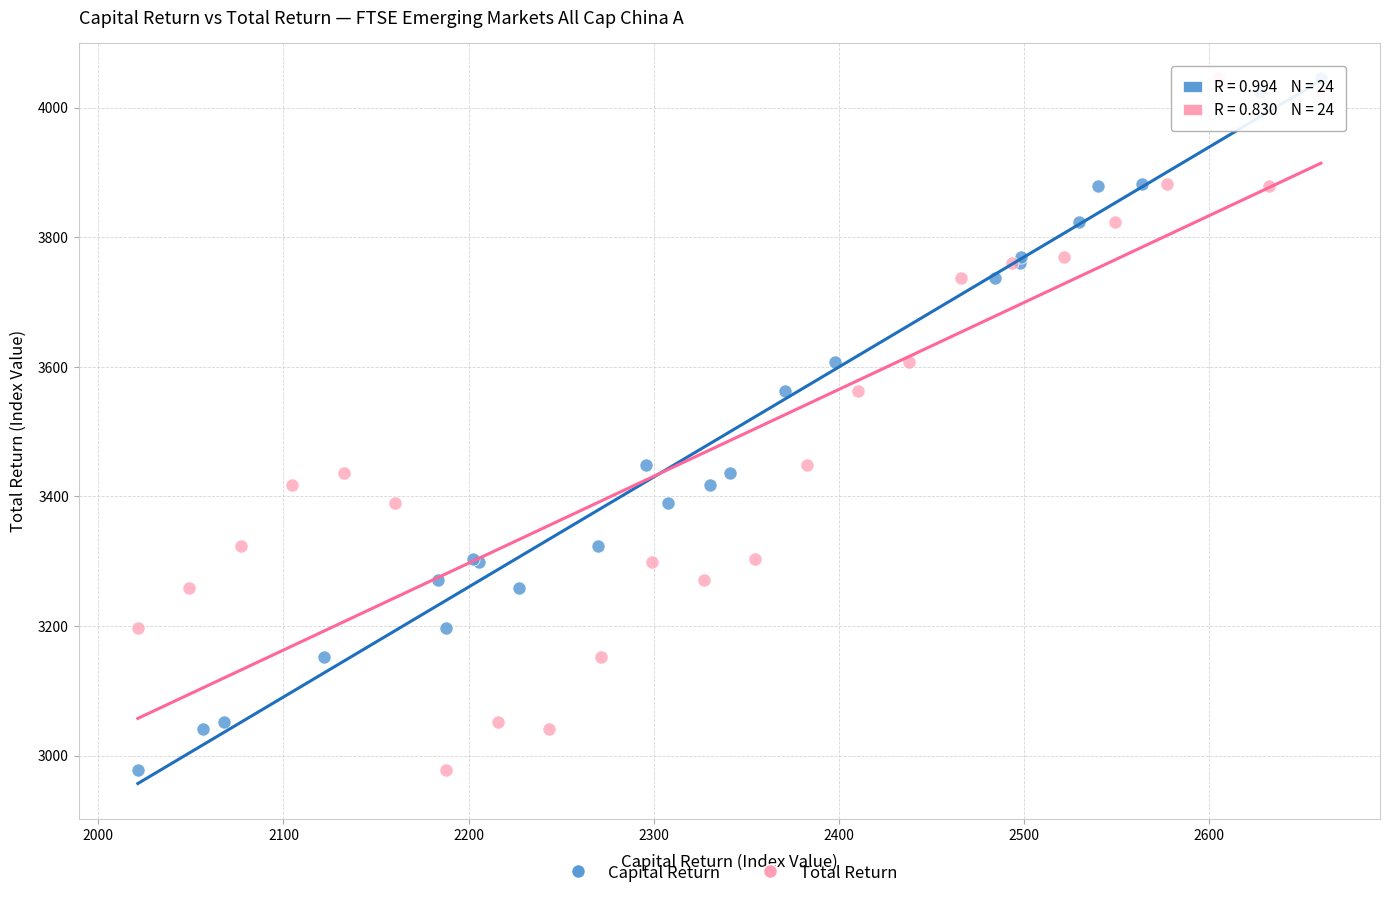

What are all the series names shown in the legend?

Capital Return, Total Return